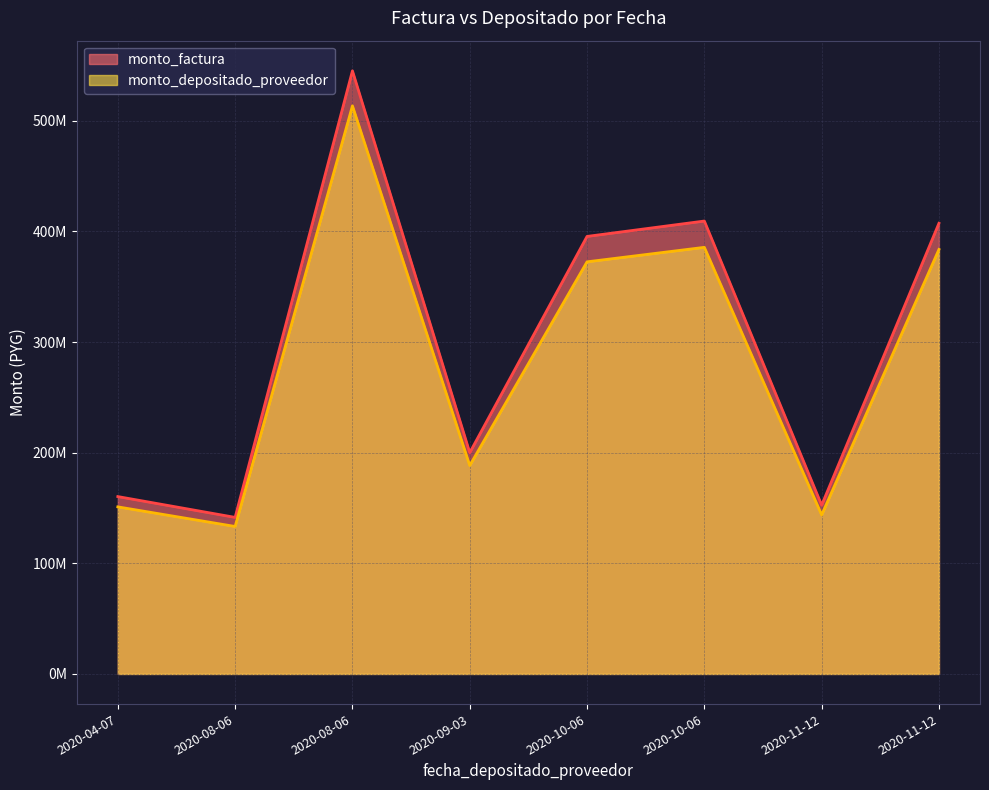

True or false: monto_depositado_proveedor and monto_factura cross at least once.

False